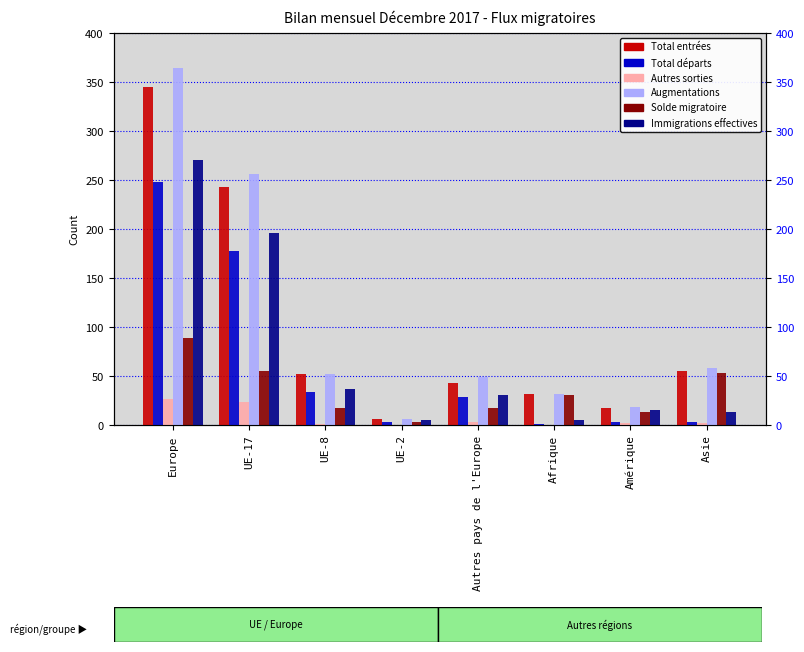

What is the label of the 5th bar from the right?

UE-2